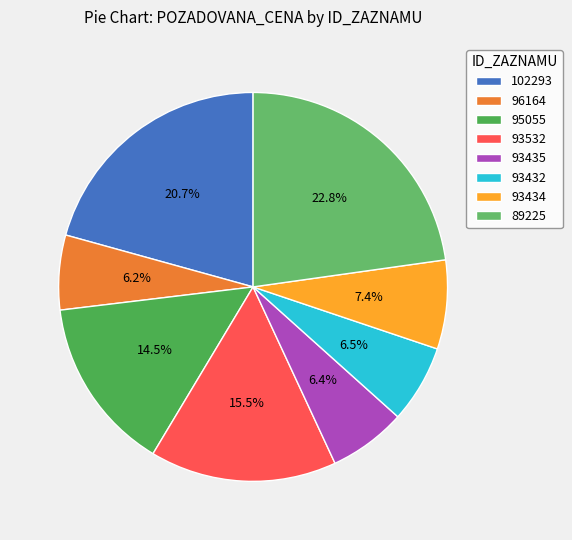

What percentage is the 93432 slice, to the nearest percent?

6%